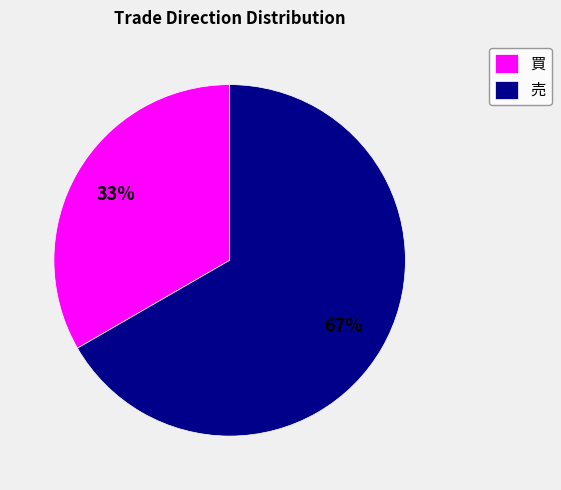

To the nearest percent, what percentage of the pie is 買?

33%